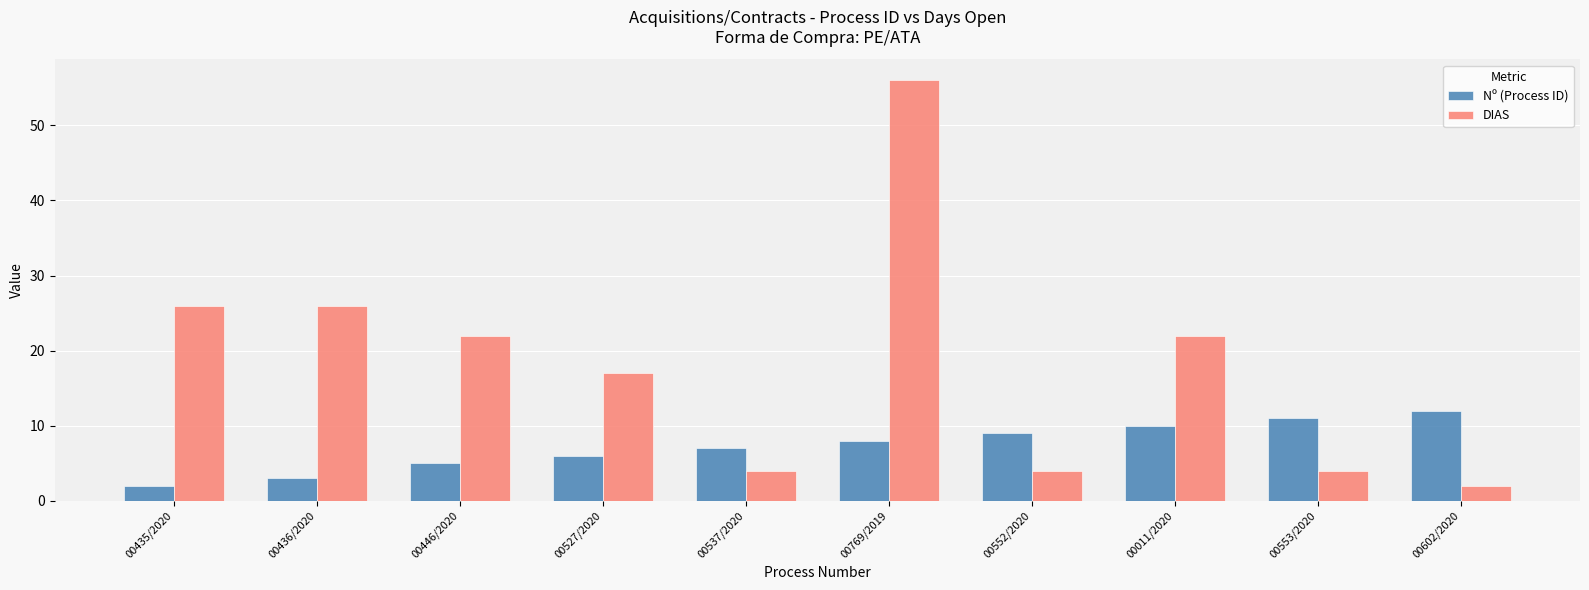

What is the greatest value displayed?

56